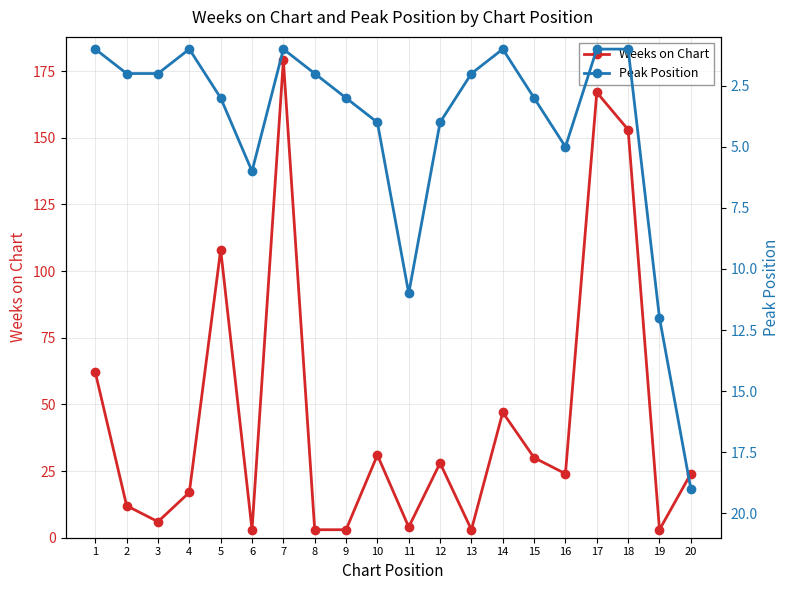

Reading left to right, extract all data points from this chart.

Weeks on Chart: 1=62	2=12	3=6	4=17	5=108	6=3	7=179	8=3	9=3	10=31	11=4	12=28	13=3	14=47	15=30	16=24	17=167	18=153	19=3	20=24
Peak Position: 1=1	2=2	3=2	4=1	5=3	6=6	7=1	8=2	9=3	10=4	11=11	12=4	13=2	14=1	15=3	16=5	17=1	18=1	19=12	20=19